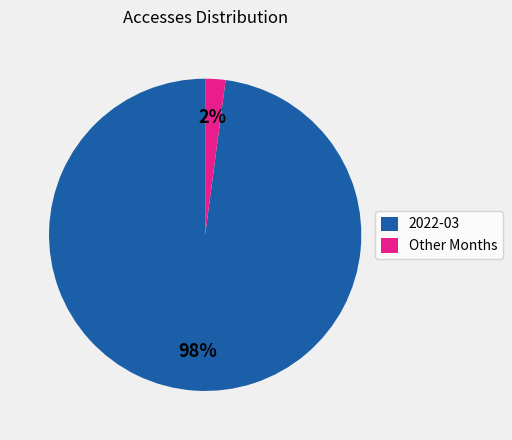

Count the number of slices in the pie.

2